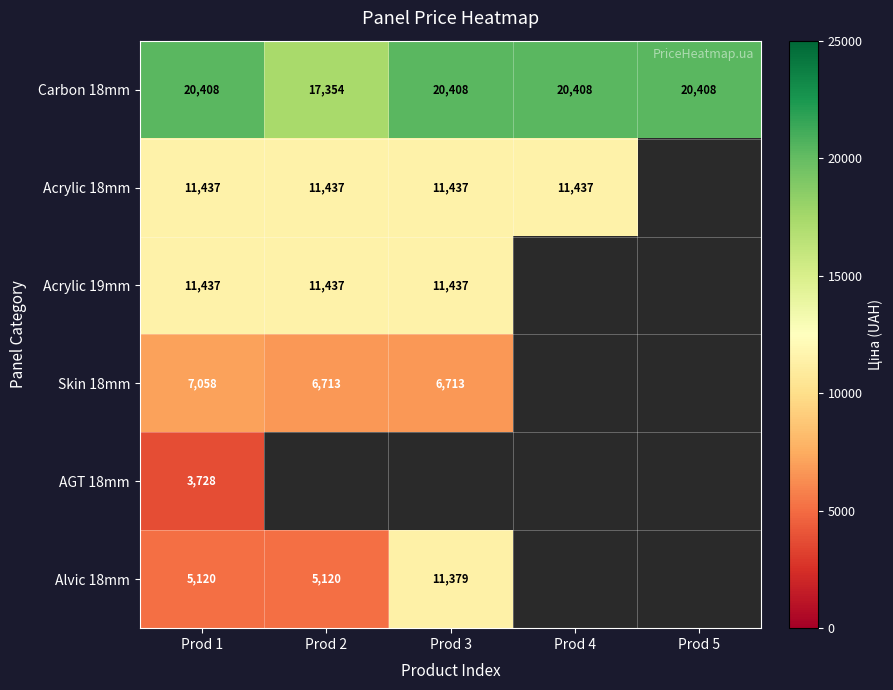

How many categories are shown in the chart?

5